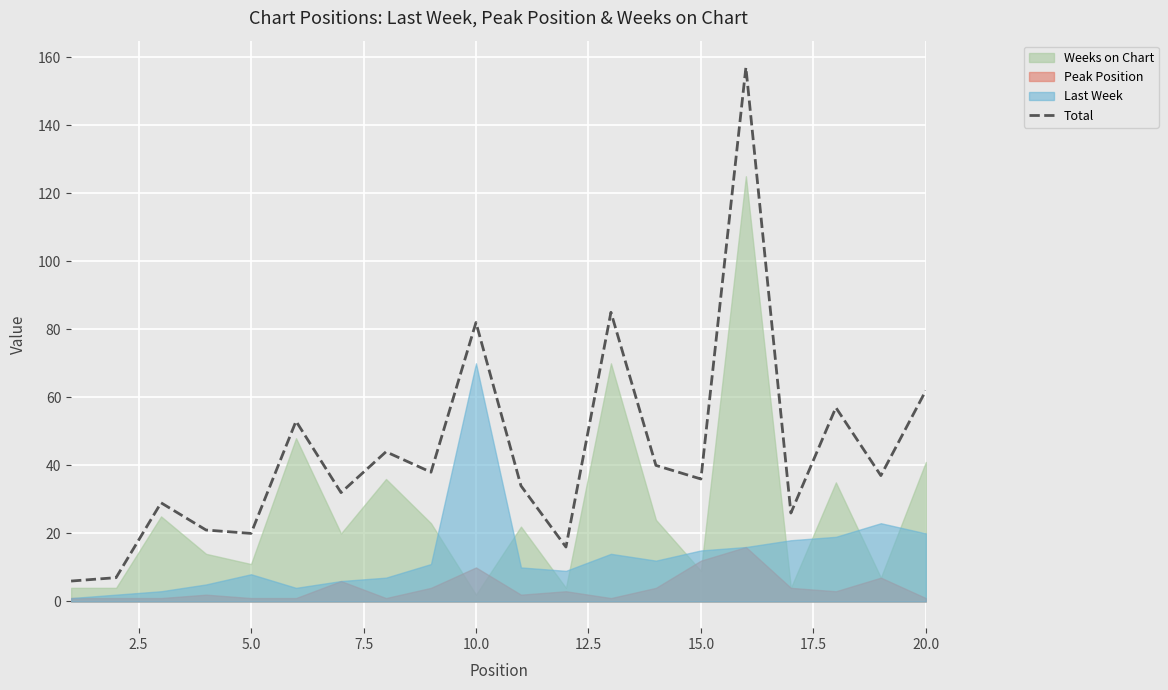

What is the lowest value of the Total series?

6